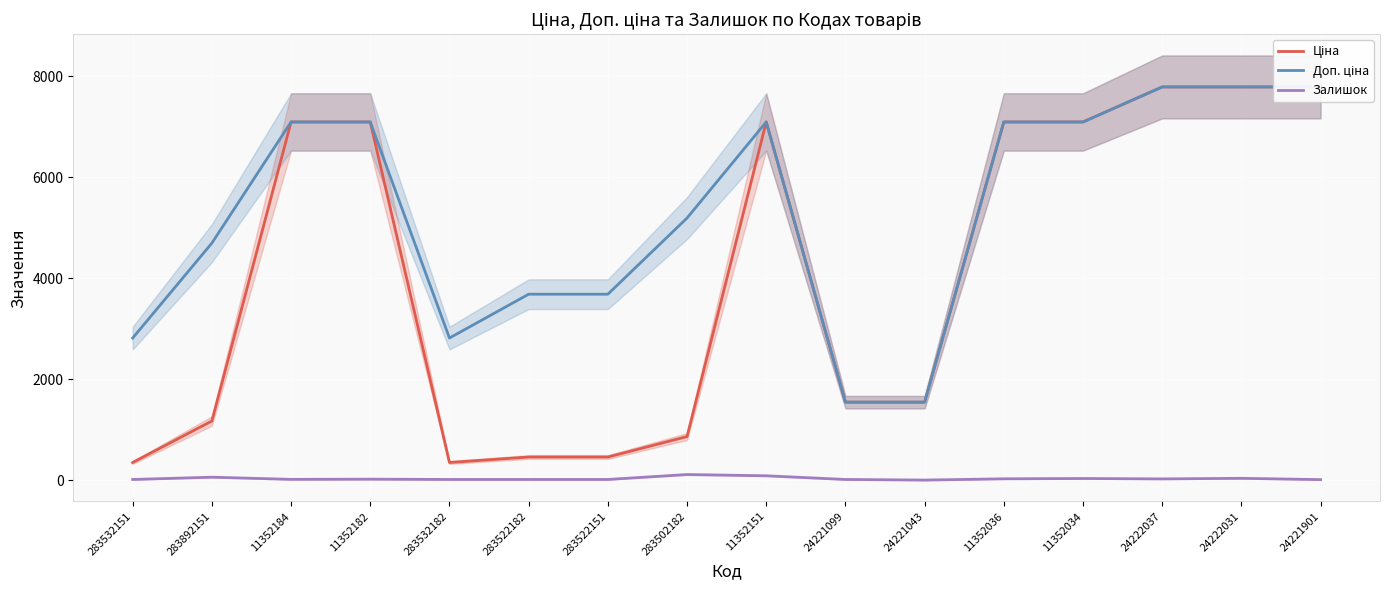

What is the total value across all series at 11352034?

14232.6